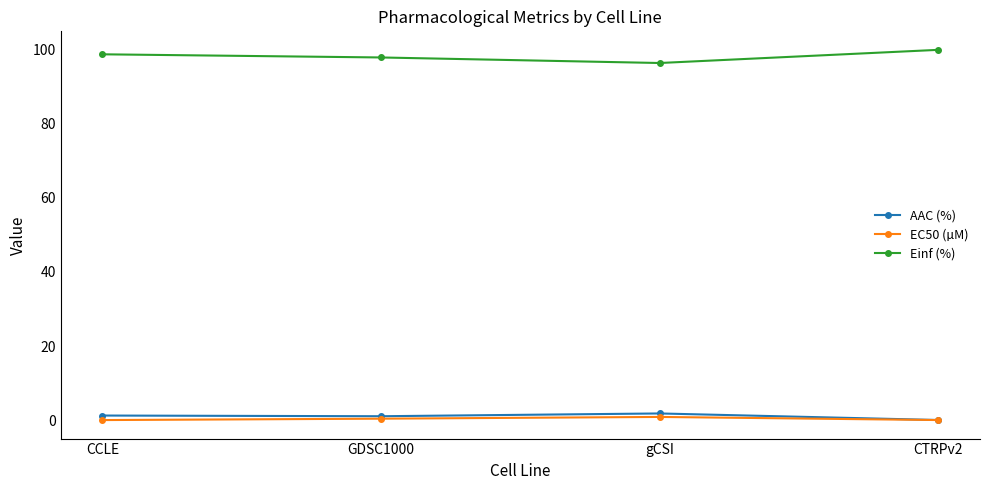

True or false: AAC (%) has more than 1 interior local peaks.

False